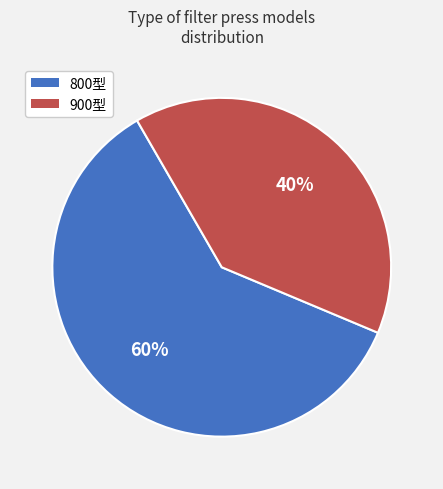

Is it true that 900型 is 34% of the pie?

False